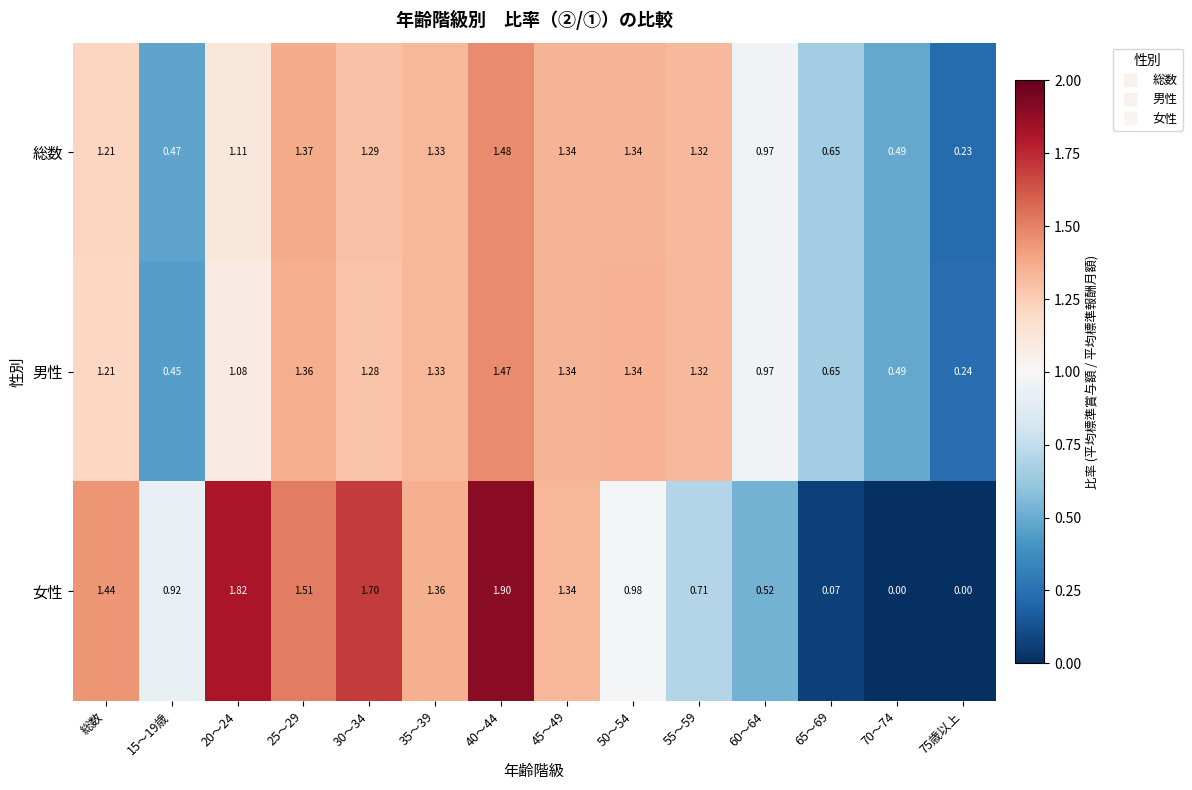

Which series has the largest range (max minus min)?

女性